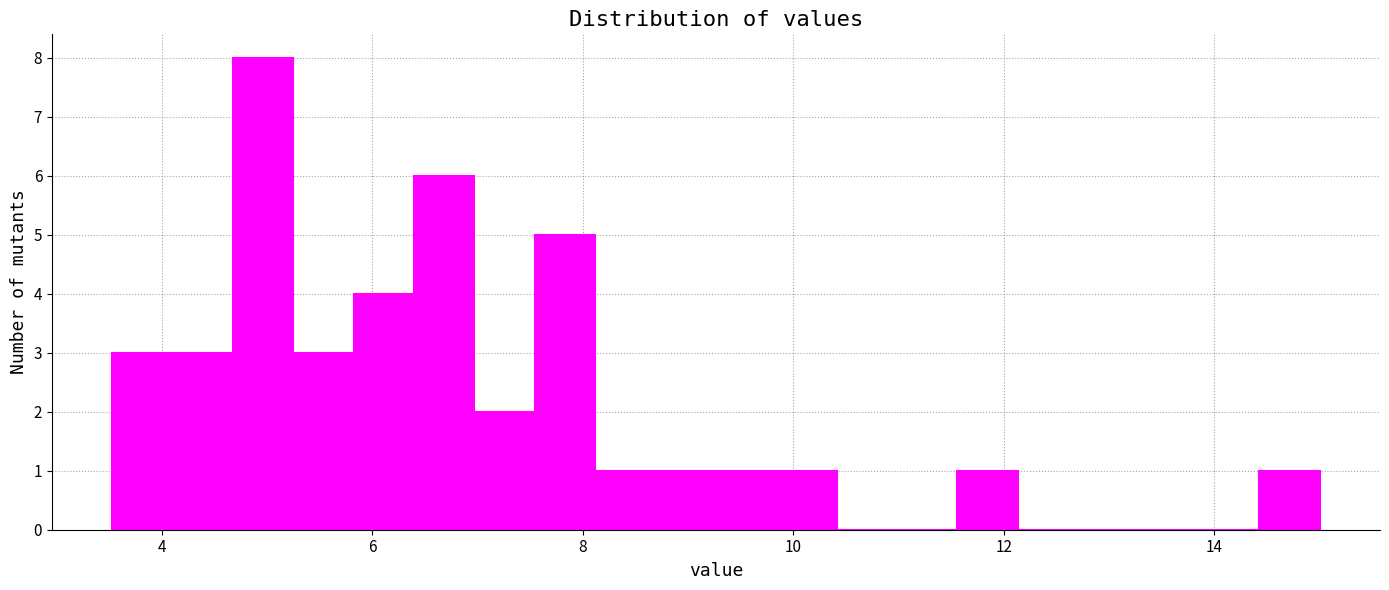

Read against the x-axis, roughly where is the centre of the tallest bar?

5.0